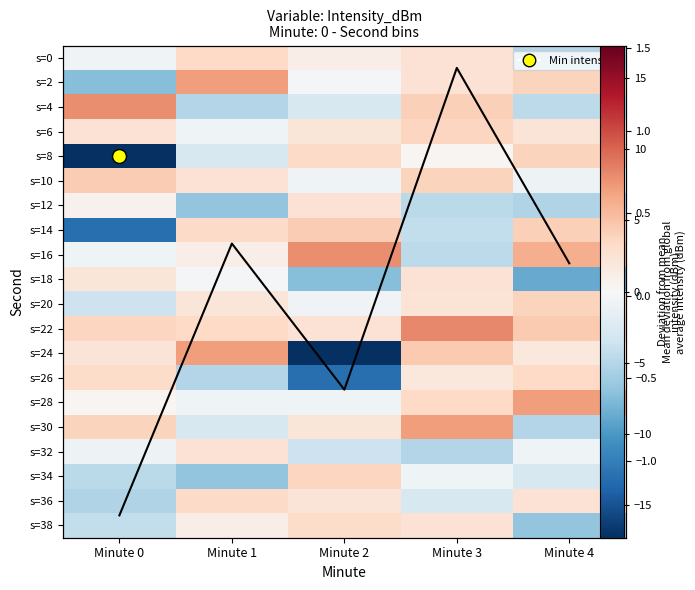

List the series in order of their peak value, highest first.

s=22, s=4, s=16, s=2, s=24, s=28, s=30, s=10, s=14, s=8, s=20, s=6, s=34, s=0, s=26, s=36, s=38, s=32, s=12, s=18, Column mean deviation